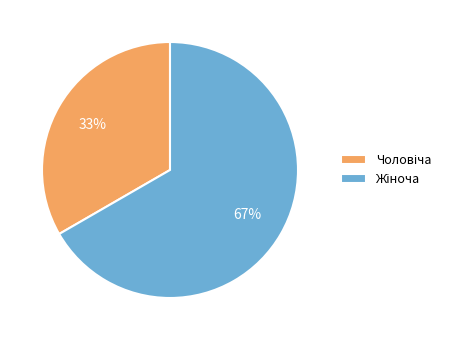

Rank the categories by value from highest to lowest.

Жіноча, Чоловіча